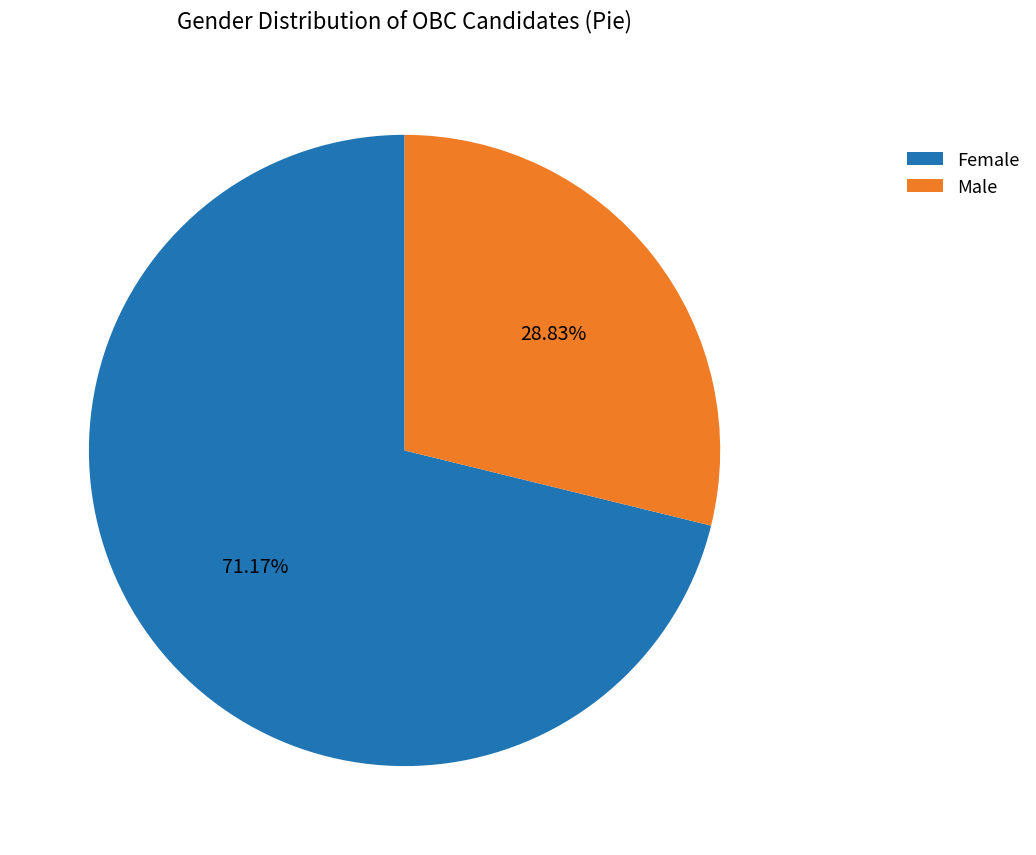

To the nearest percent, what is the difference between the Female and Male slice percentages?

42%